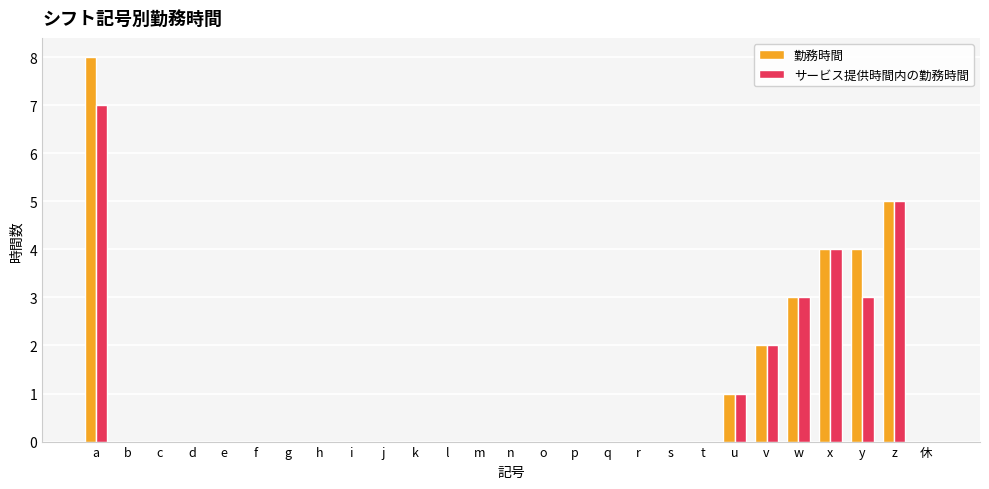

Is it true that 勤務時間 equals 4 at y?

True